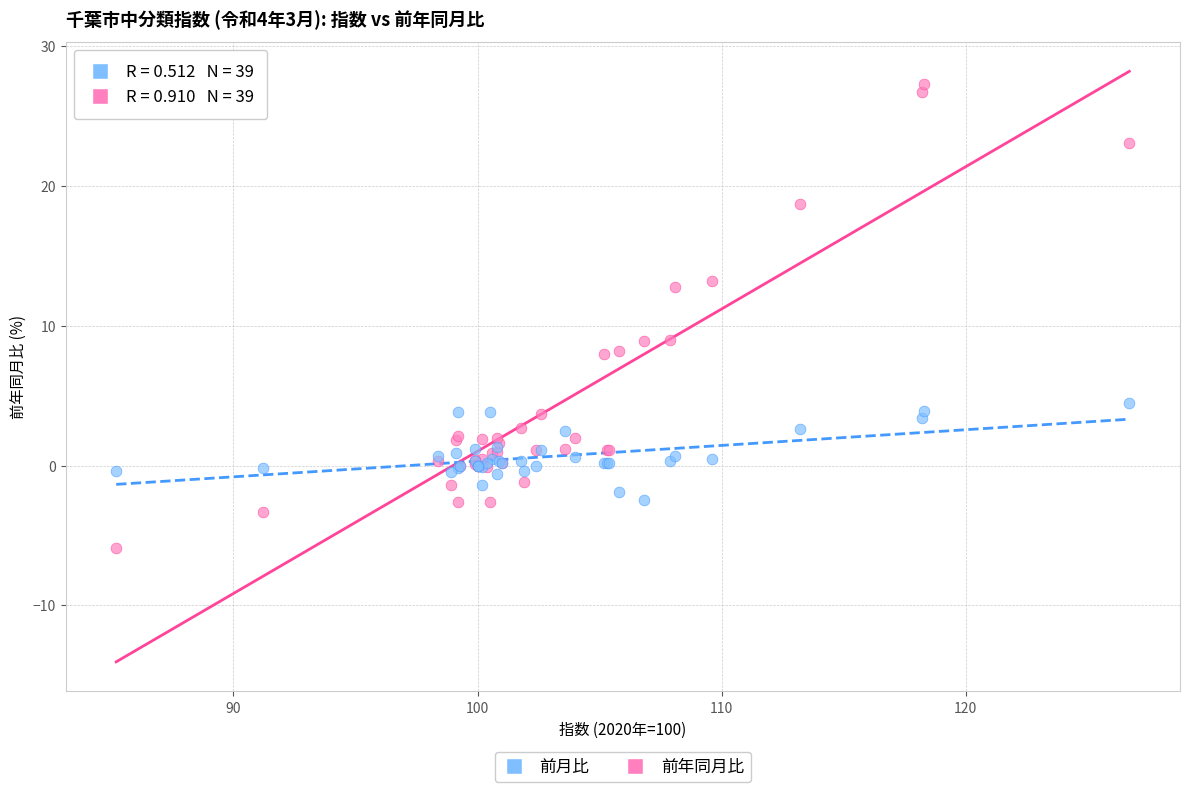

Which series contains the highest Y value?

前年同月比